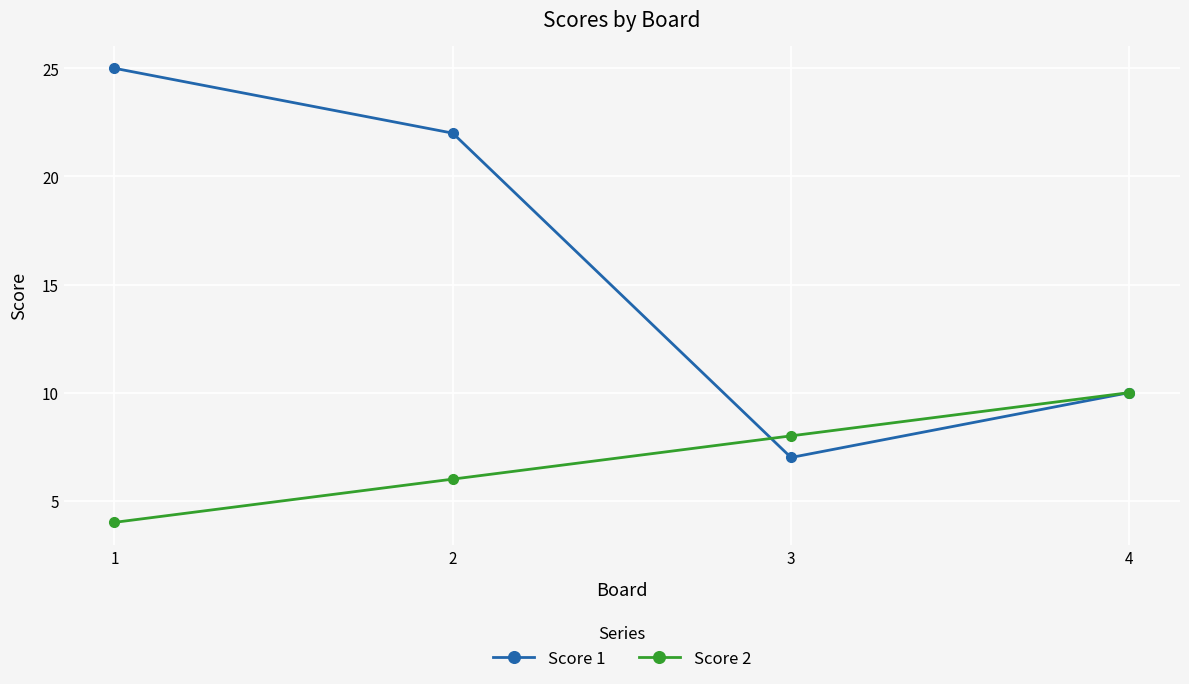

True or false: Score 2 has more than 1 points higher than both neighbors.

False